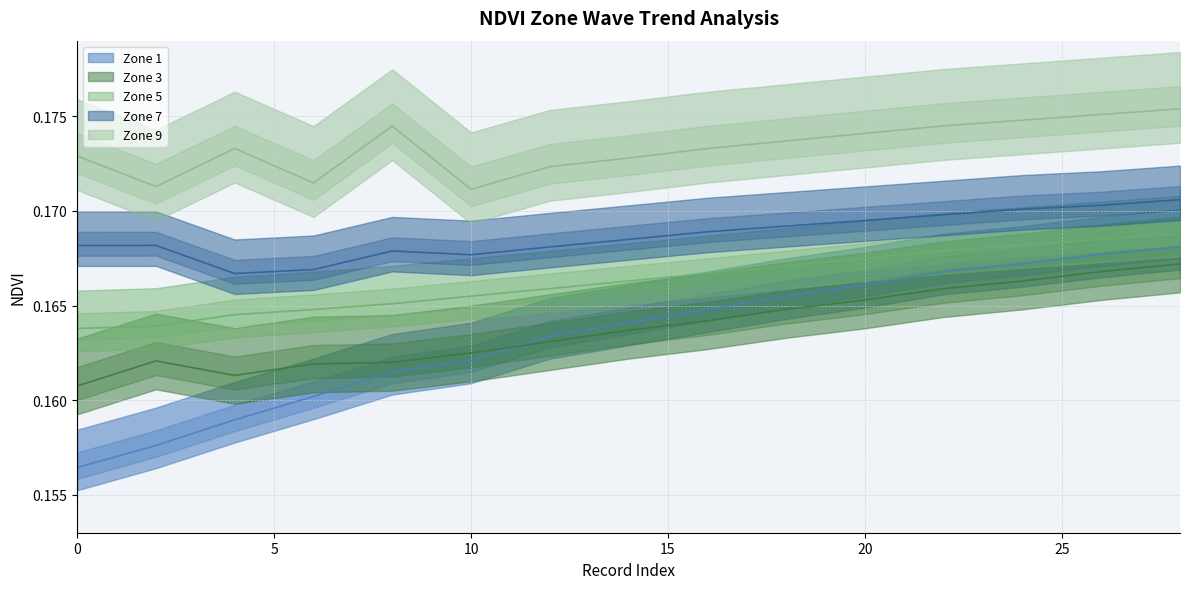

How many data points does each series have?

15